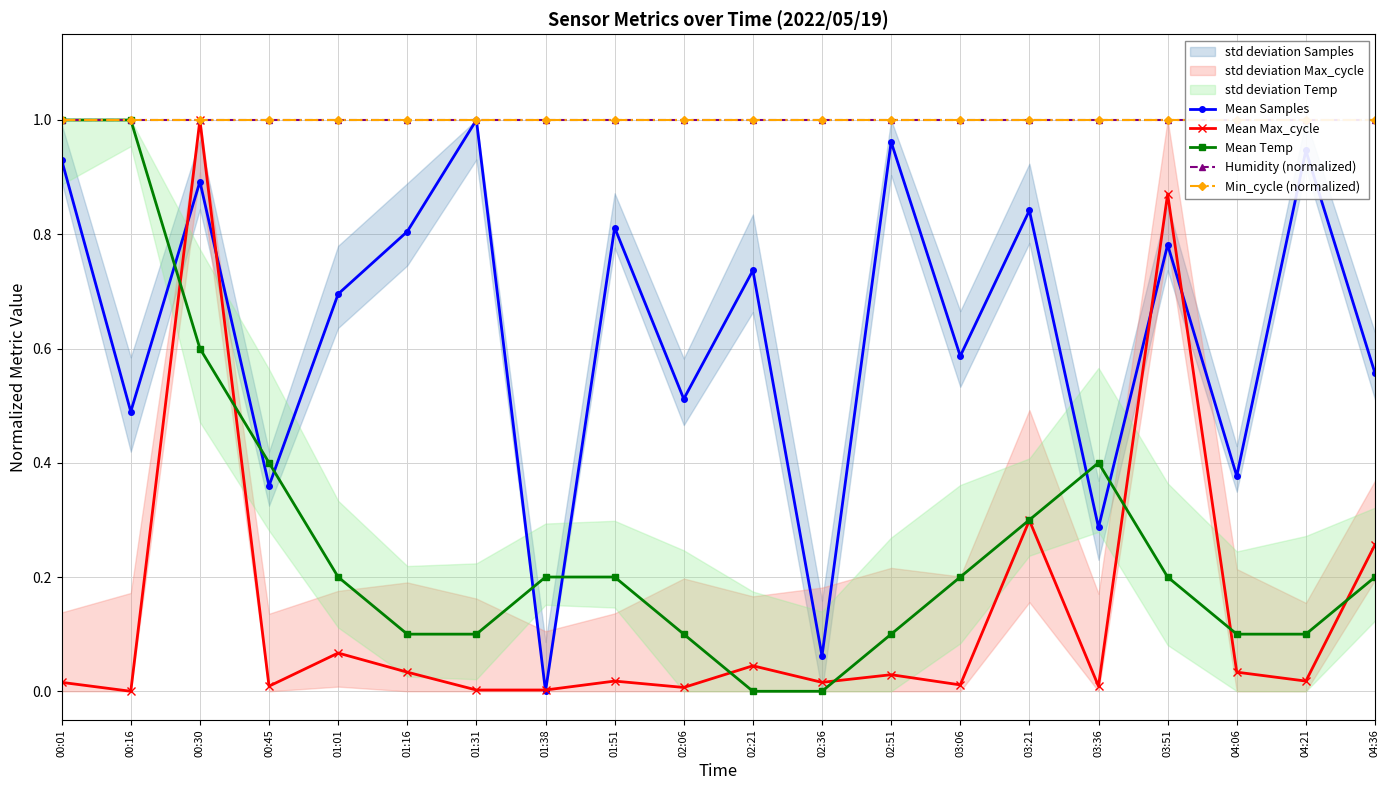

Does the chart have visible grid lines?

Yes